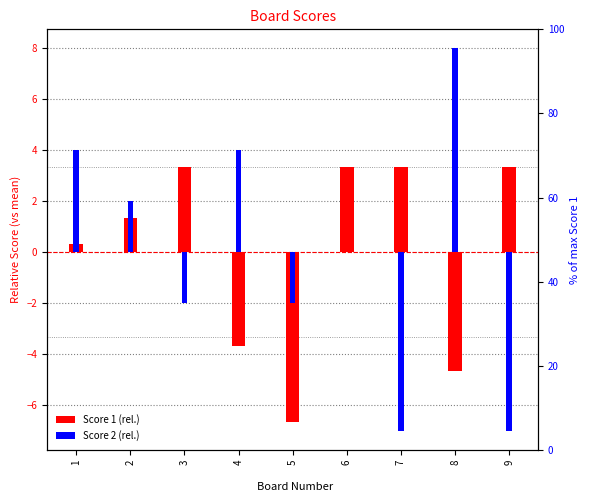

Where is Score 2 nearest to the value 0?

6